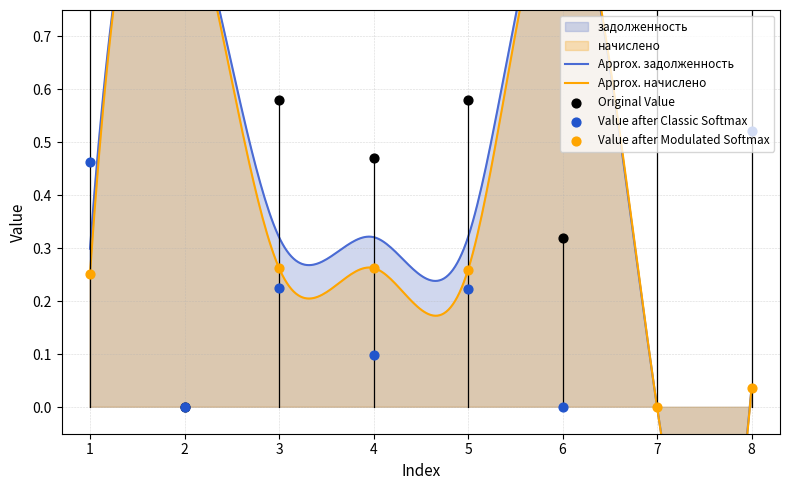

Which series contains the lowest Y value?

задолженность